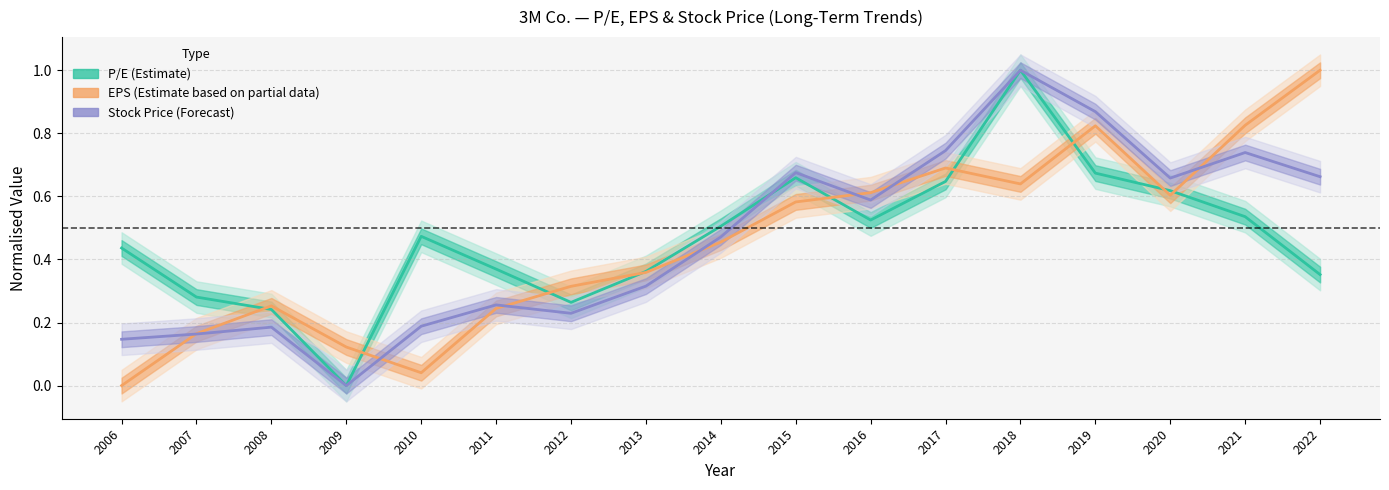

What is the average value of the P/E series?

0.5